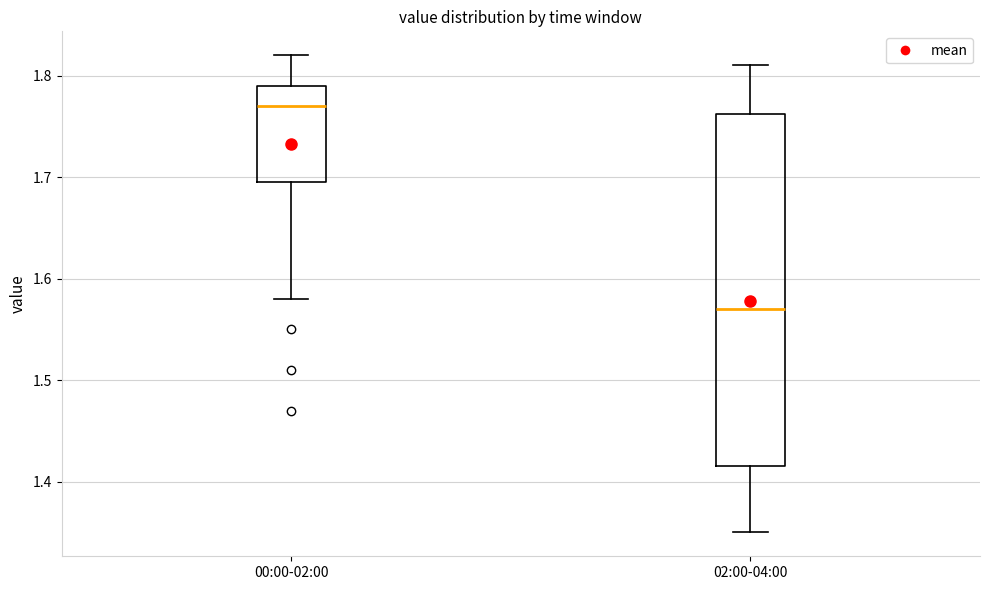

Reading left to right, read every box against the y-axis: the position of its median line, the range the box covers, and the ends of its whiskers. The values are not printed on the chart, so give them approximately, as read against the axis.

00:00-02:00: median 1.77, box 1.70 to 1.79, whiskers 1.58 to 1.82
02:00-04:00: median 1.57, box 1.42 to 1.76, whiskers 1.35 to 1.81